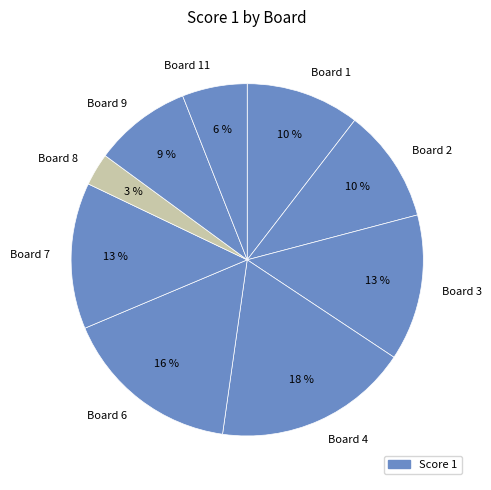

To the nearest percent, what portion does Board 4 represent?

18%